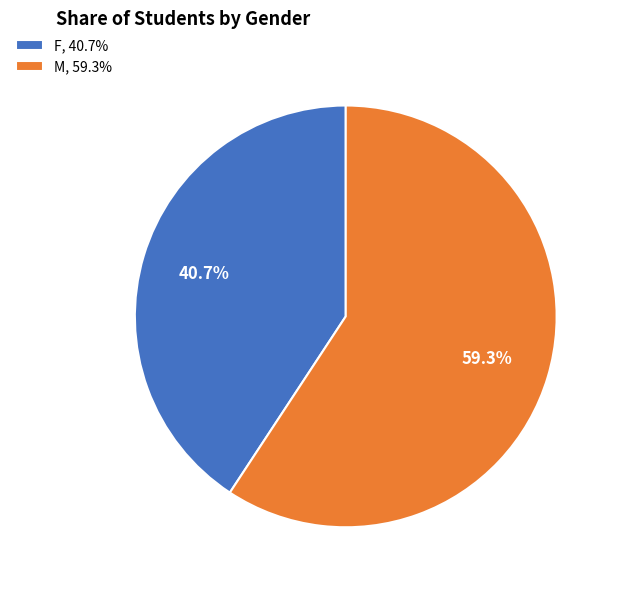

What is the total percentage of M and F?

100.0%